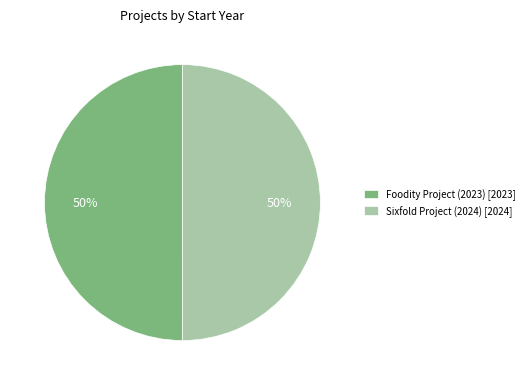

To the nearest percent, what is the average slice percentage?

50%